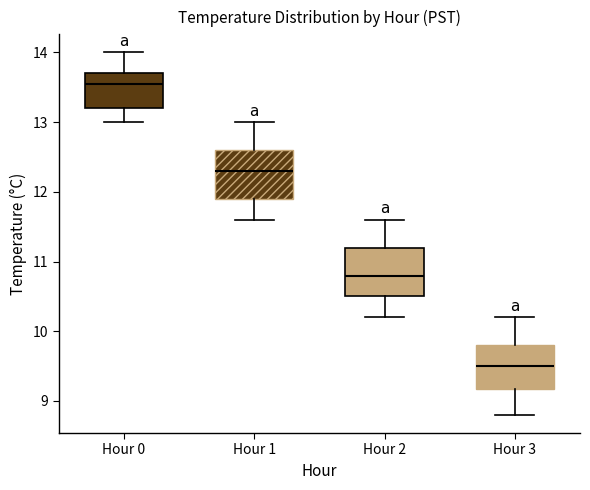

Reading left to right, read every box against the y-axis: the position of its median line, the range the box covers, and the ends of its whiskers. The values are not printed on the chart, so give them approximately, as read against the axis.

Hour 0: median 13.6, box 13.2 to 13.7, whiskers 13.0 to 14.0
Hour 1: median 12.3, box 11.9 to 12.6, whiskers 11.6 to 13.0
Hour 2: median 10.8, box 10.5 to 11.2, whiskers 10.2 to 11.6
Hour 3: median 9.5, box 9.2 to 9.8, whiskers 8.8 to 10.2